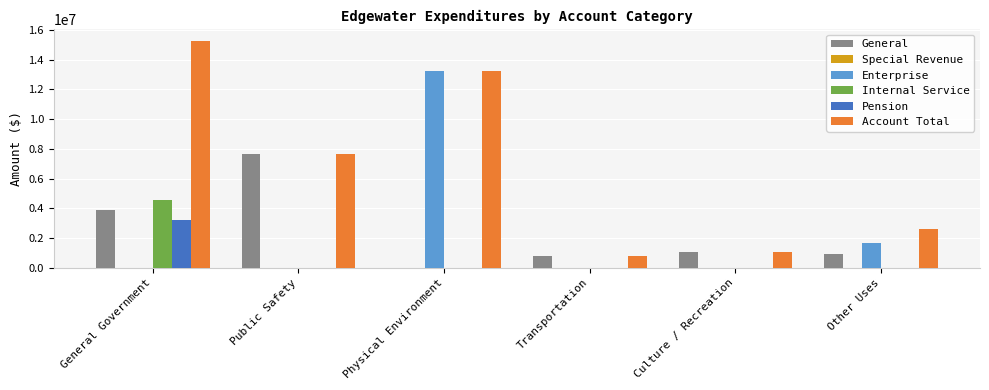

Between General Government and Physical Environment, which series saw the biggest shift?

Enterprise